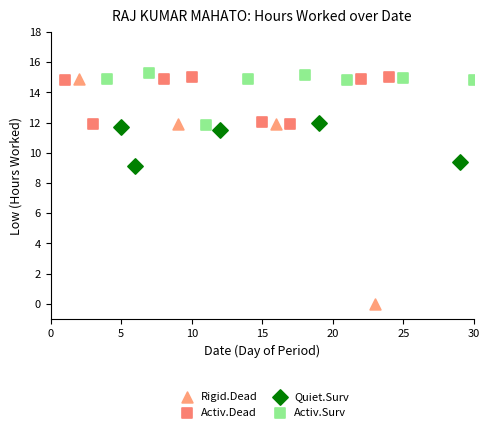

Which series contains the lowest Y value?

Rigid.Dead